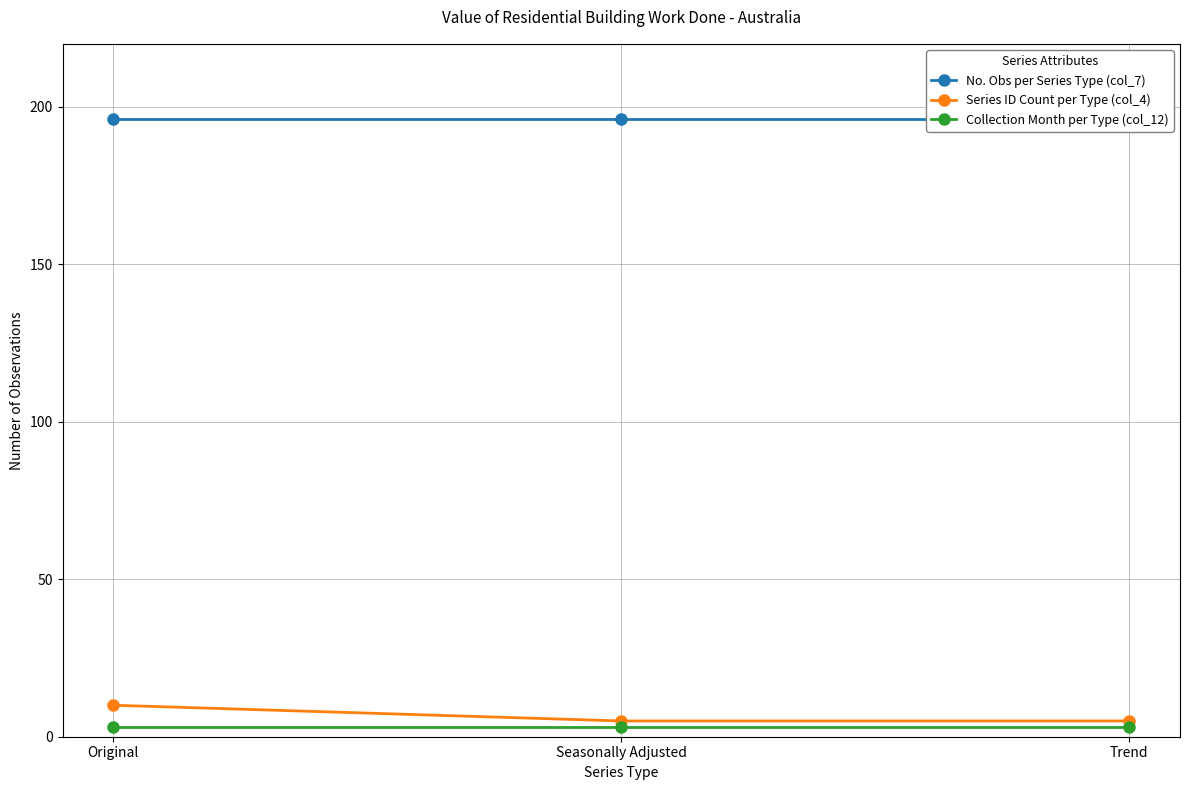

Does the chart display data point markers on the line(s)?

Yes